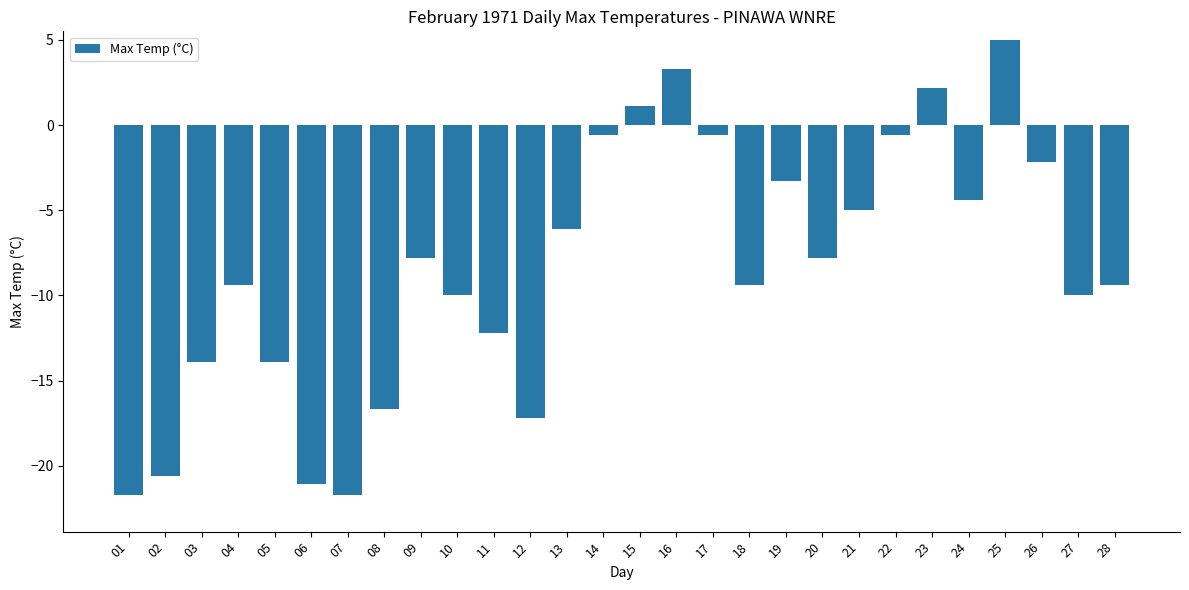

What is the value of the 9th bar from the left?

-7.8